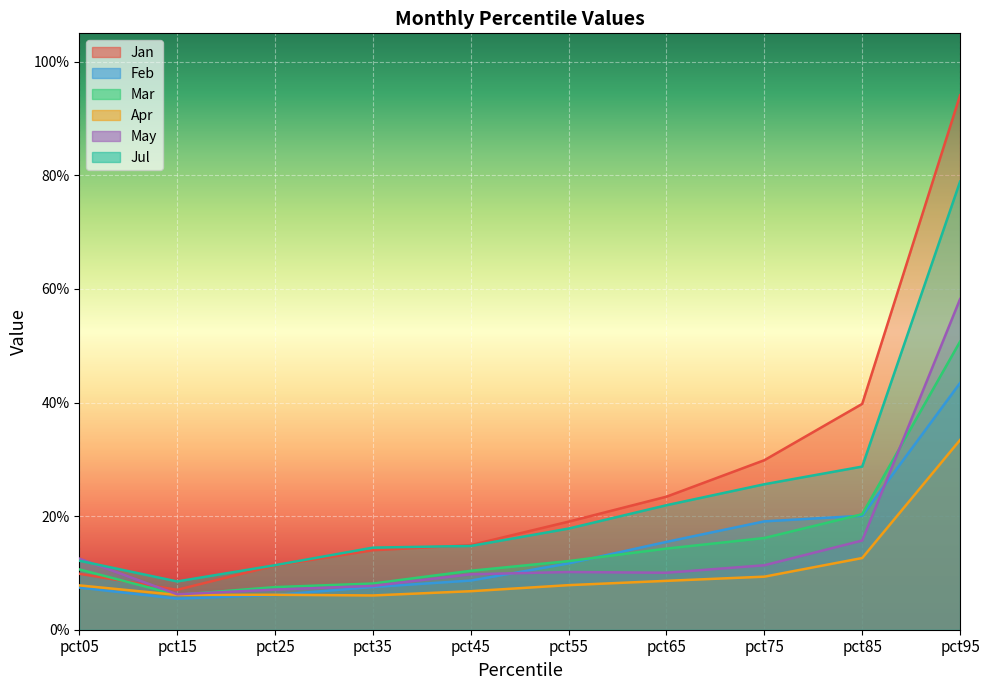

How many interior local valleys does the Feb series have?

1